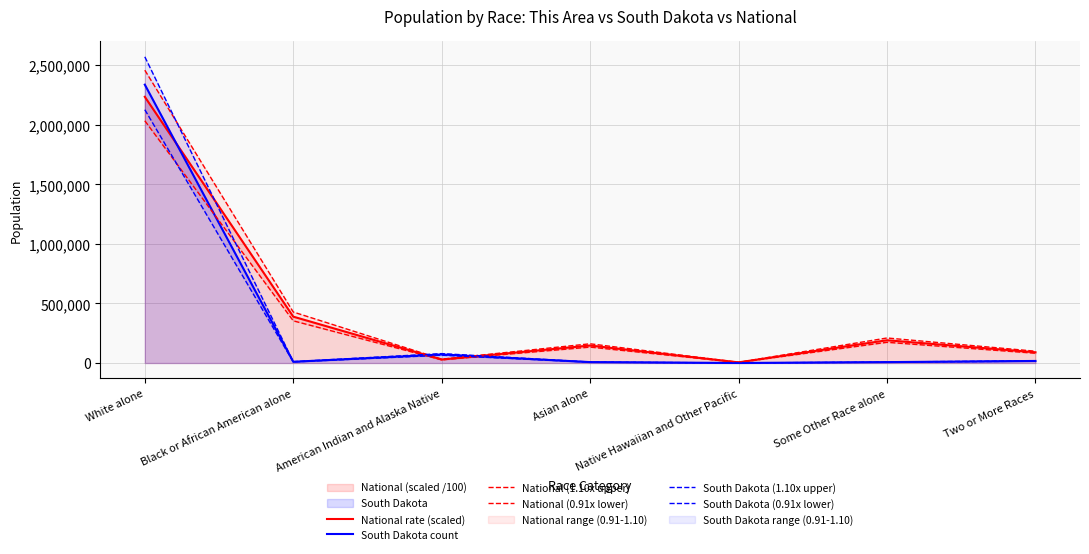

Which category has the highest value in the South Dakota count series?

White alone